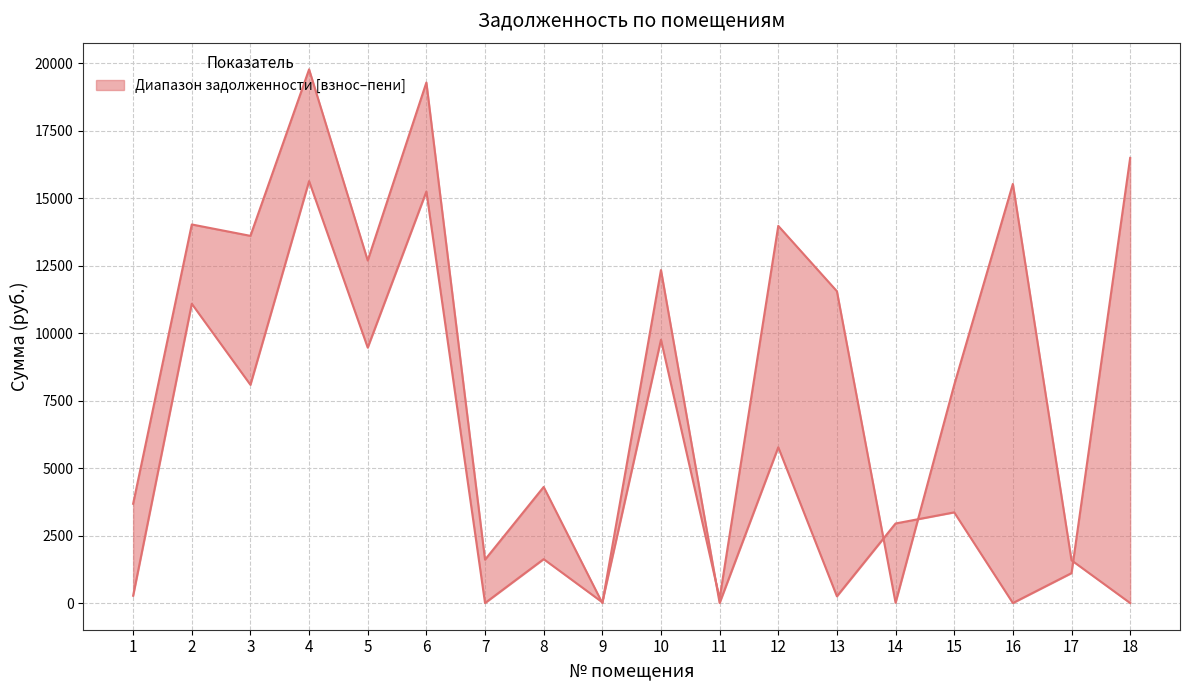

The задолженность (взнос) series shows 8089.2 at 3. True or false?

True